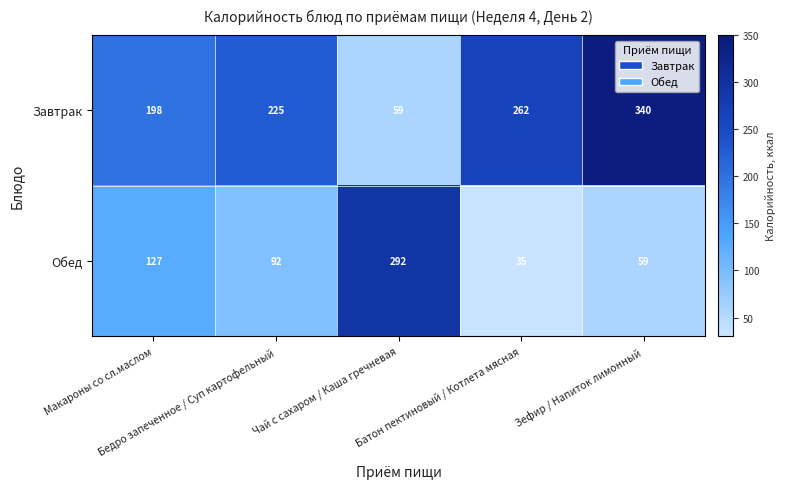

What is the spread (max minus min) of values at Чай с сахаром / Каша гречневая?

233